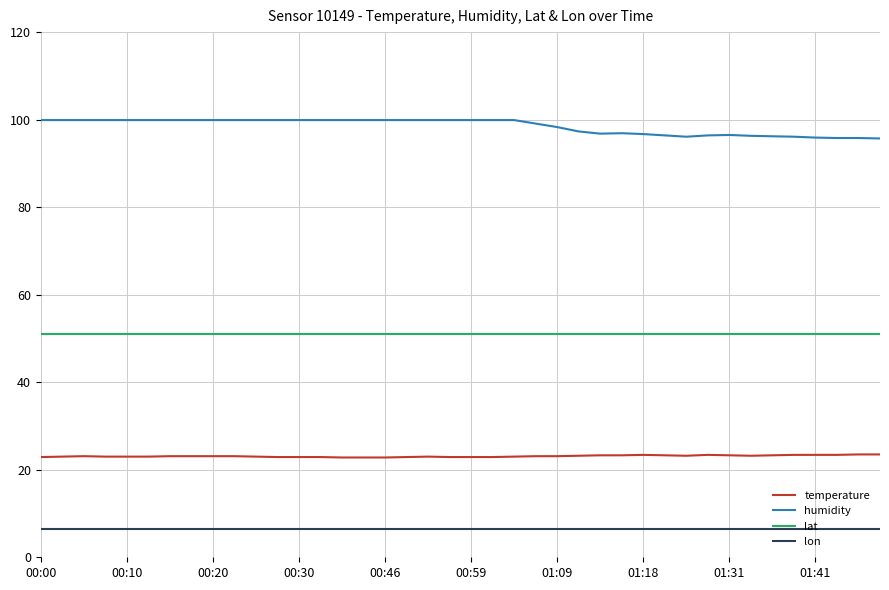

Which series has the largest total across all categories?

humidity